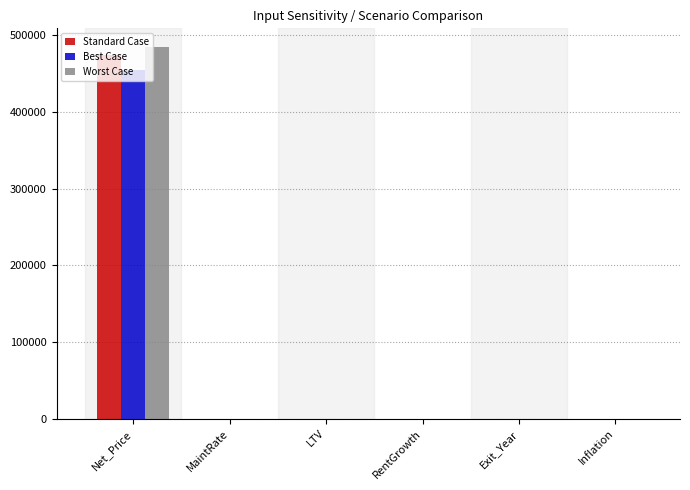

What is the greatest value displayed?

485000.0